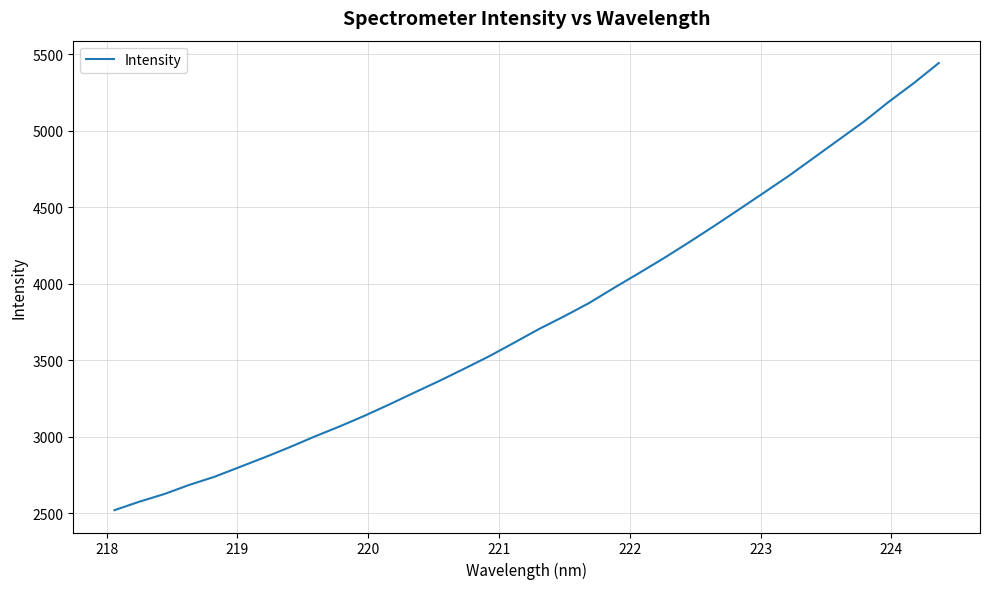

What is the minimum value shown in the chart?

2521.6